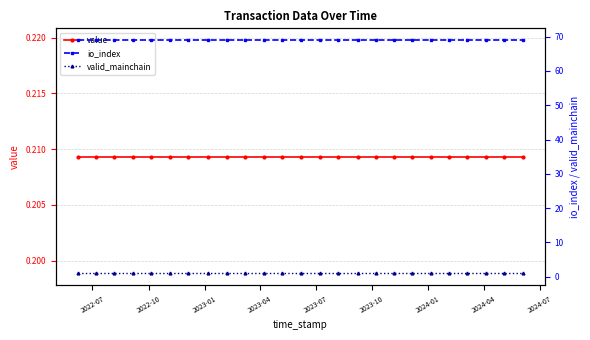

Rank the series by their maximum value, from lowest to highest.

value, valid_mainchain, io_index